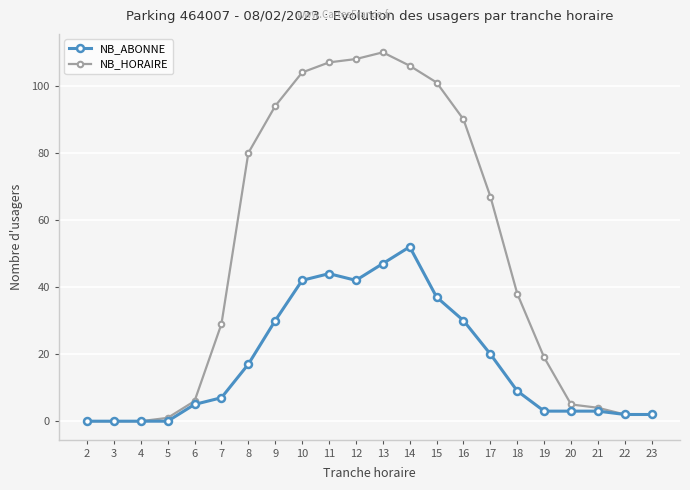

How many data points in NB_ABONNE are less than 9?

11